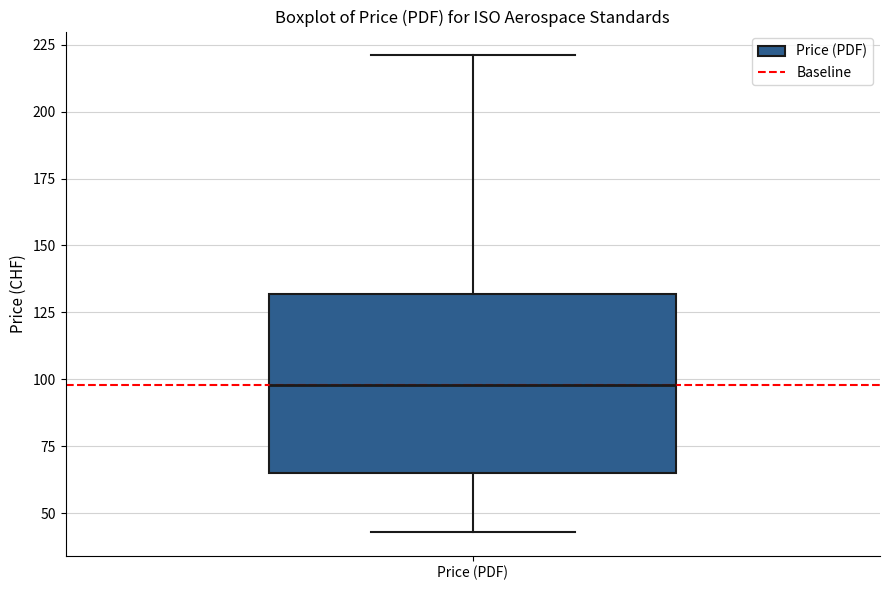

Where is the upper edge of the box for Price (PDF) on the y-axis? The values are not printed on the chart, so give them approximately, as read against the axis.

130